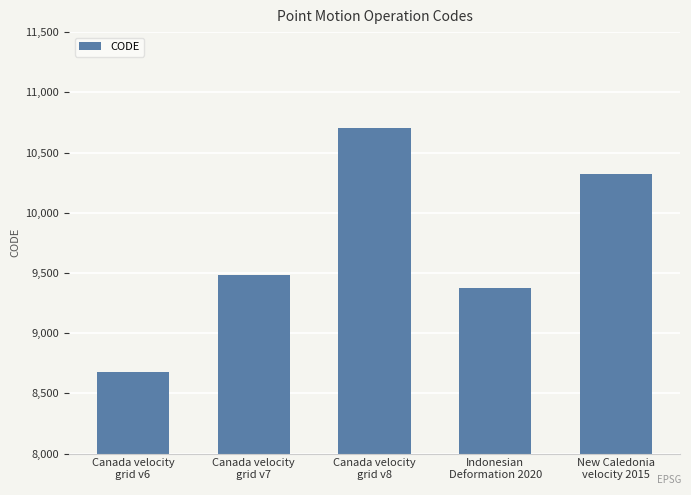

How many bars are there in total?

5